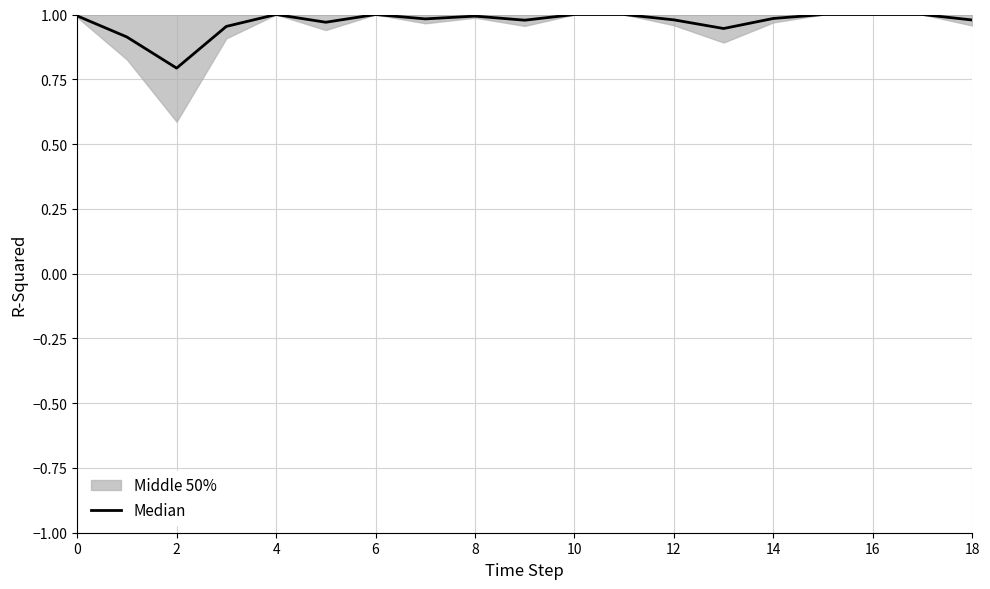

Which label corresponds to the largest value in the chart?

4